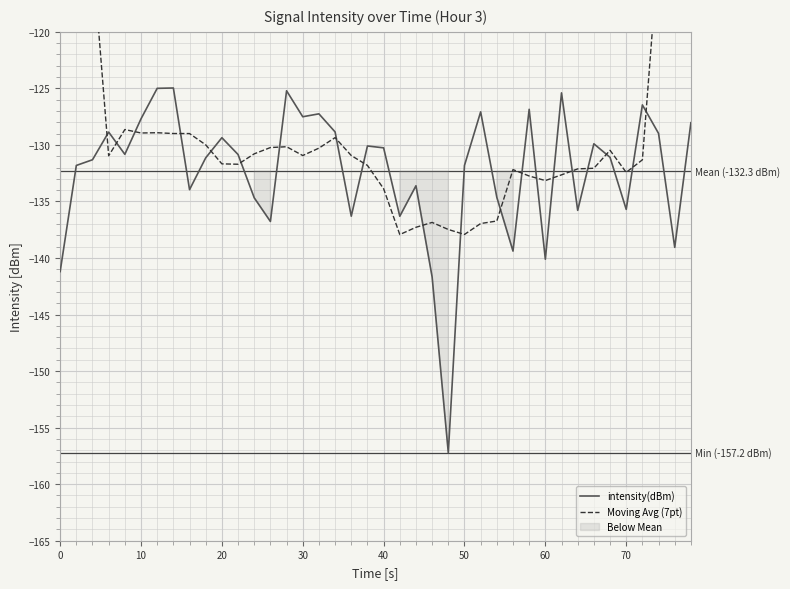

What is the maximum value for intensity(dBm)?

-125.0